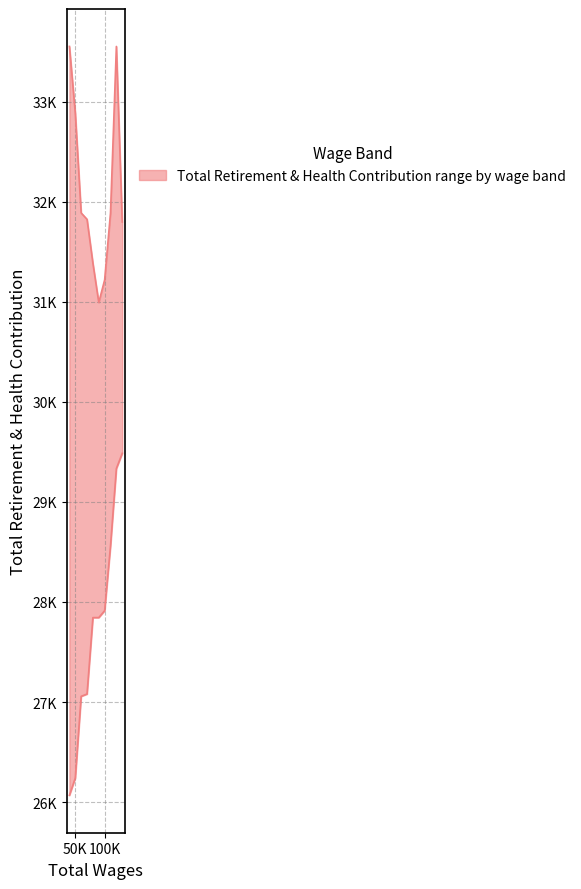

True or false: upper and lower intersect in this chart.

False